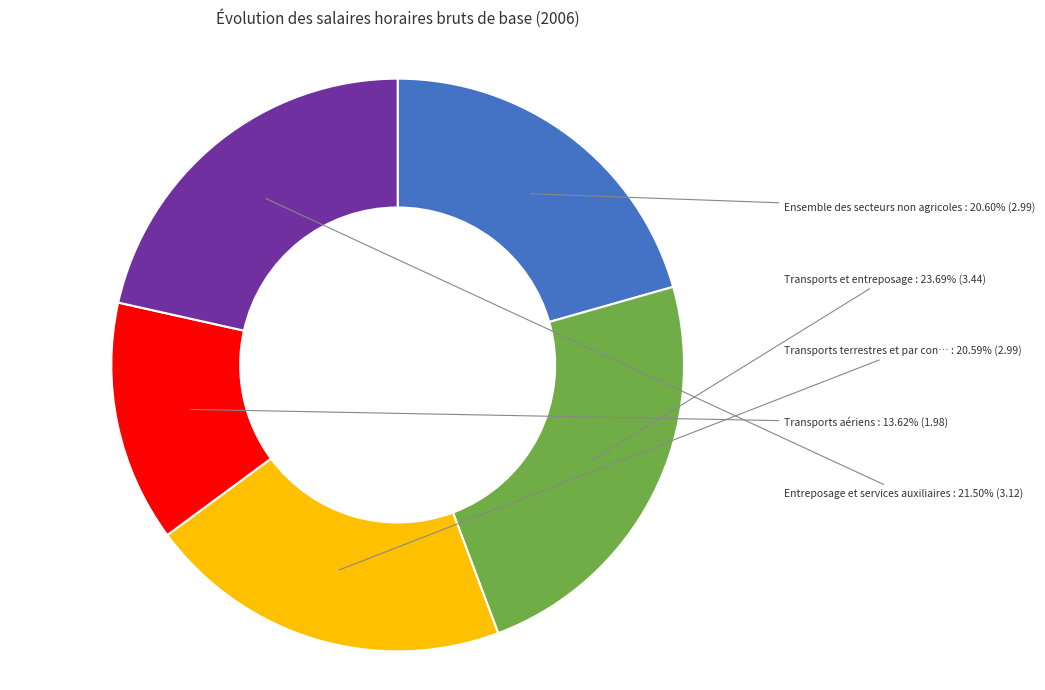

Combined, do Transports et entreposage and Ensemble des secteurs non agricoles account for over 50%?

No